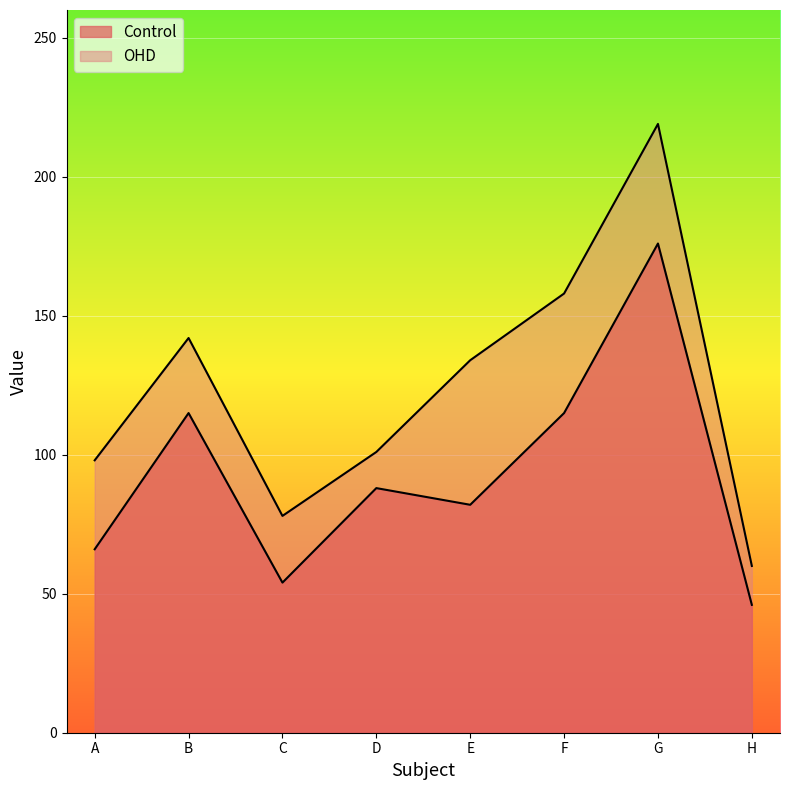

What is the sum of all OHD values?

990